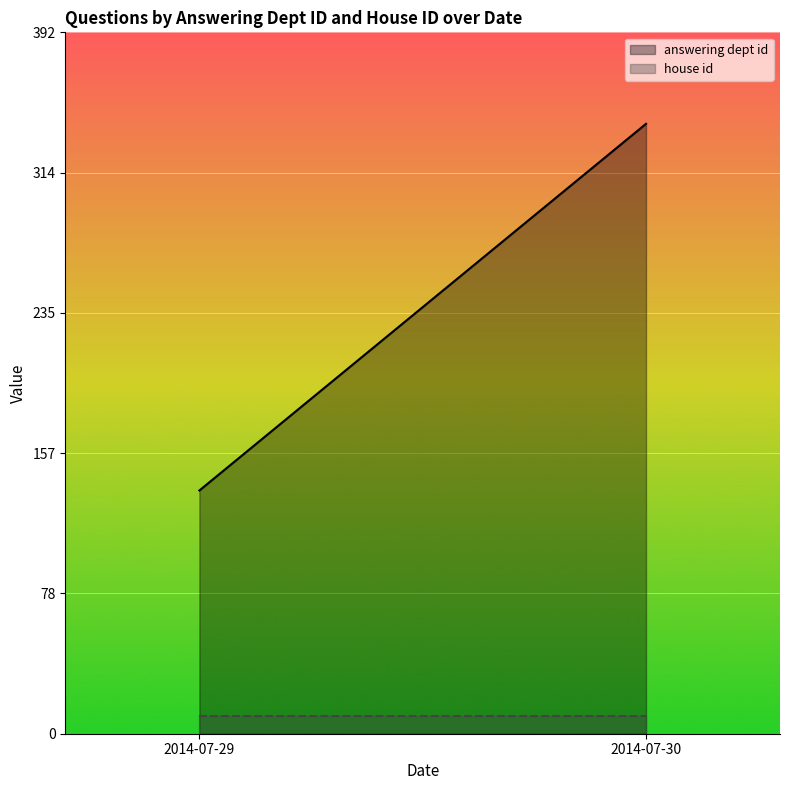

Is it true that house id equals 2 at 2014-07-30?

False